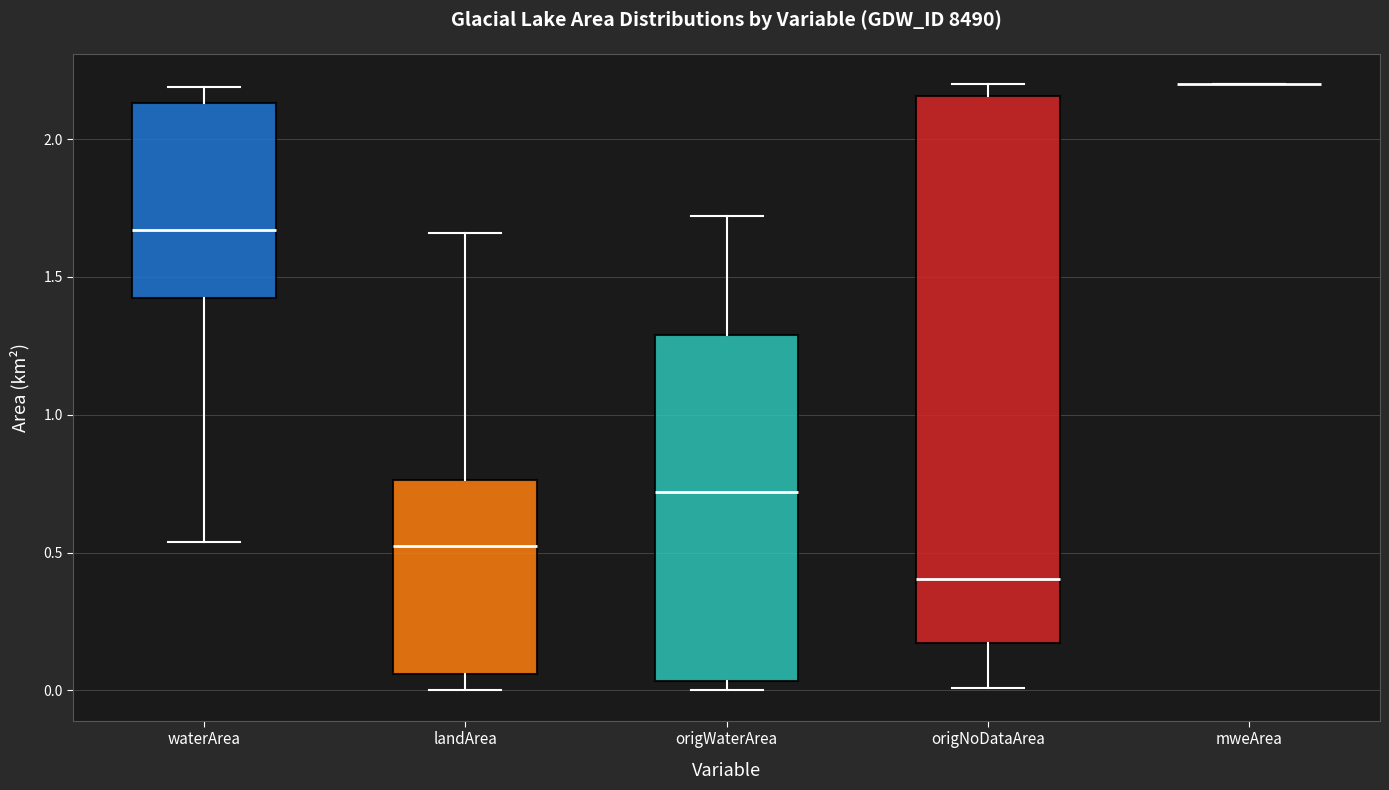

Reading left to right, transcribe this box plot: for each box, give where its median line is, the range the box spans, and where its two whiskers end, as read against the y-axis. The values are not printed on the chart, so give them approximately, as read against the axis.

waterArea: median 1.65, box 1.45 to 2.15, whiskers 0.55 to 2.20
landArea: median 0.55, box 0.05 to 0.75, whiskers 0.00 to 1.65
origWaterArea: median 0.70, box 0.05 to 1.30, whiskers 0.00 to 1.70
origNoDataArea: median 0.40, box 0.15 to 2.15, whiskers 0.00 to 2.20
mweArea: box collapsed to a line at 2.20, whiskers 2.20 to 2.20